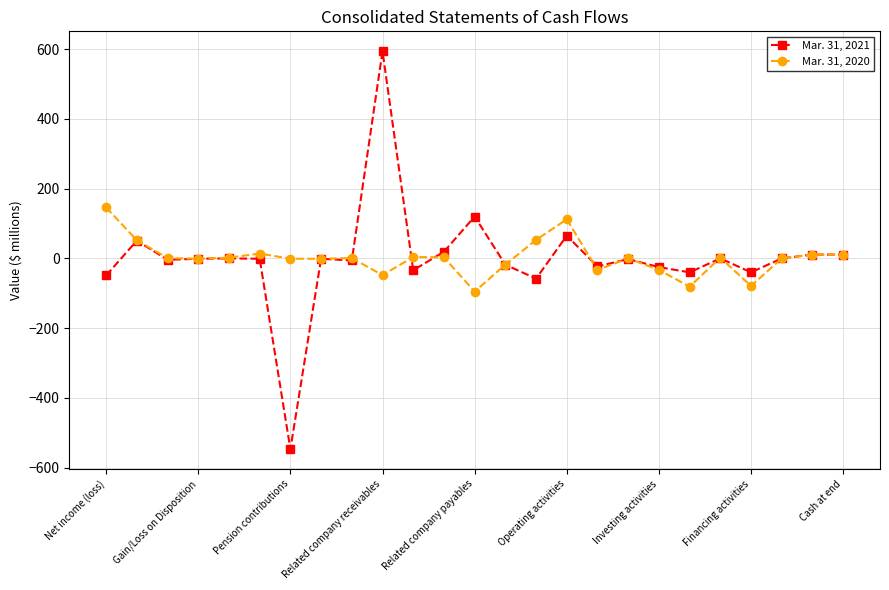

What is the minimum value for Mar. 31, 2020?

-95